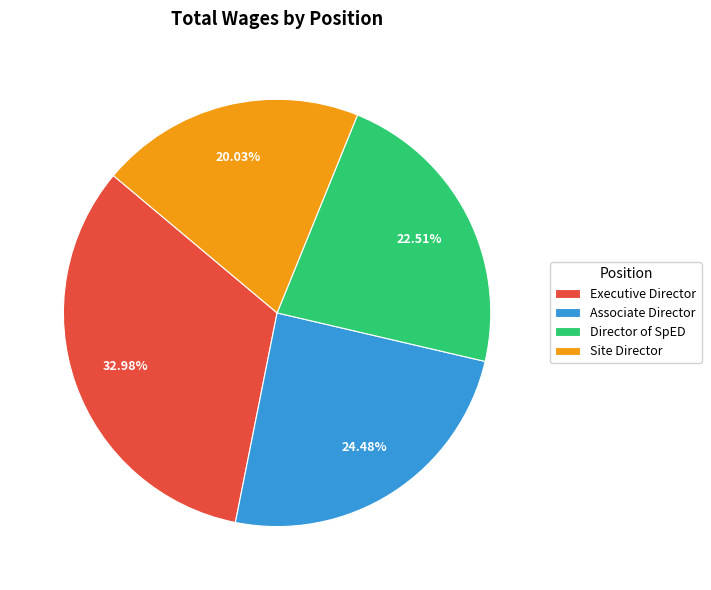

To the nearest percent, what percentage of the pie is Director of SpED?

23%